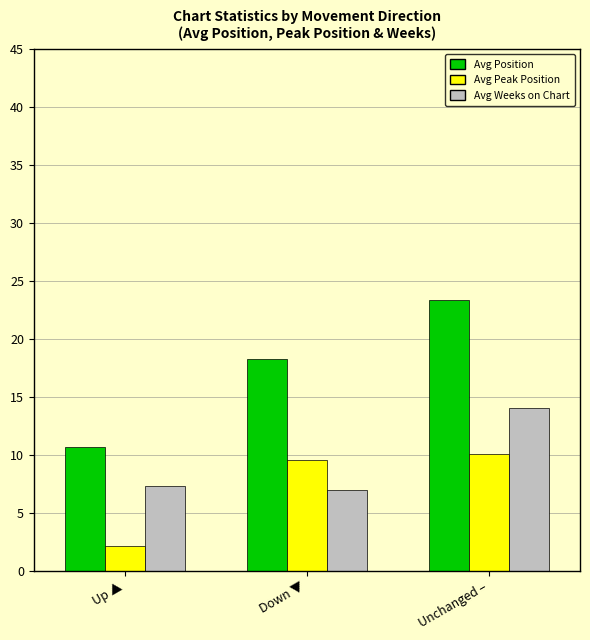

What is the label of the 3rd bar from the left?

Unchanged –